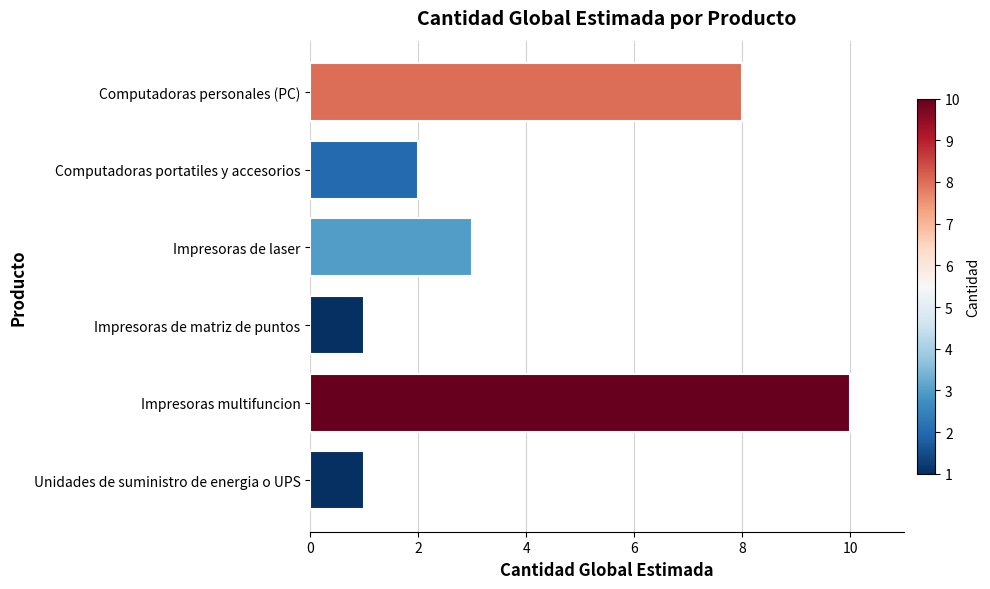

What is the difference between the maximum and minimum values?

9